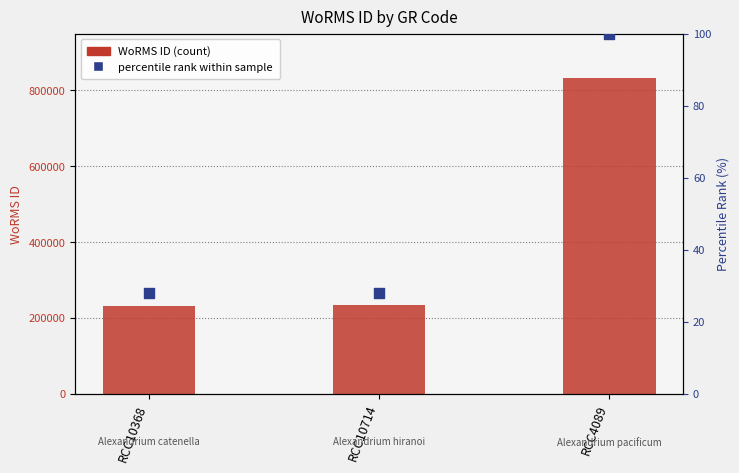

Which series has the largest Y range (max minus min)?

WoRMS ID